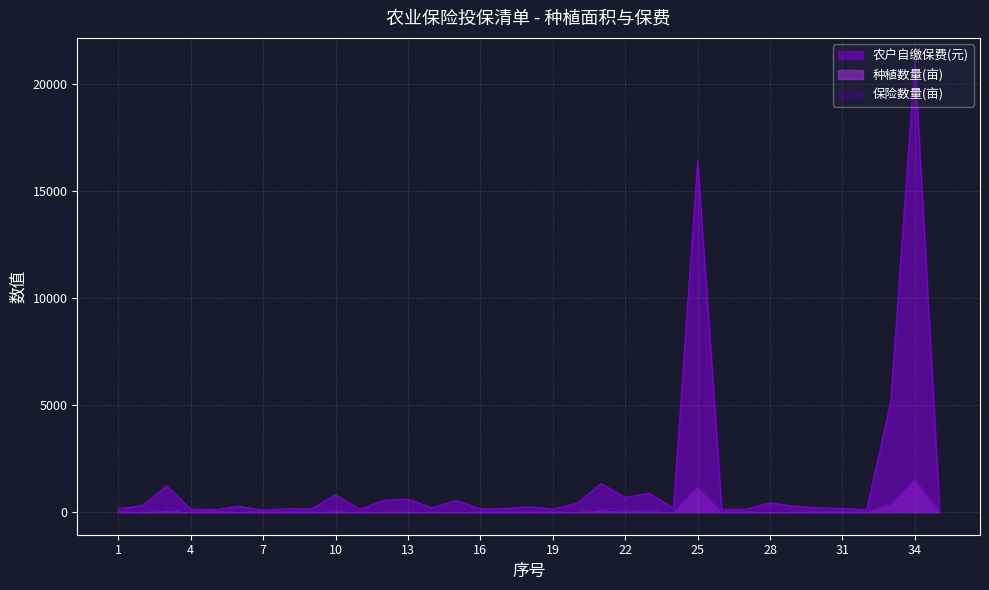

At which label is 种植数量(亩) closest to 775?

33